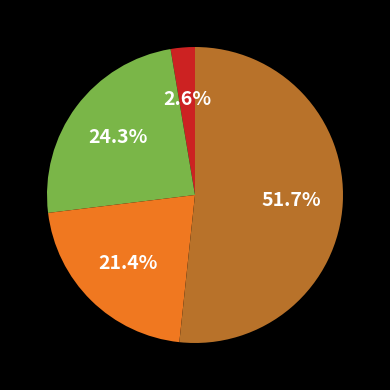

Does any single category account for the majority?

Yes